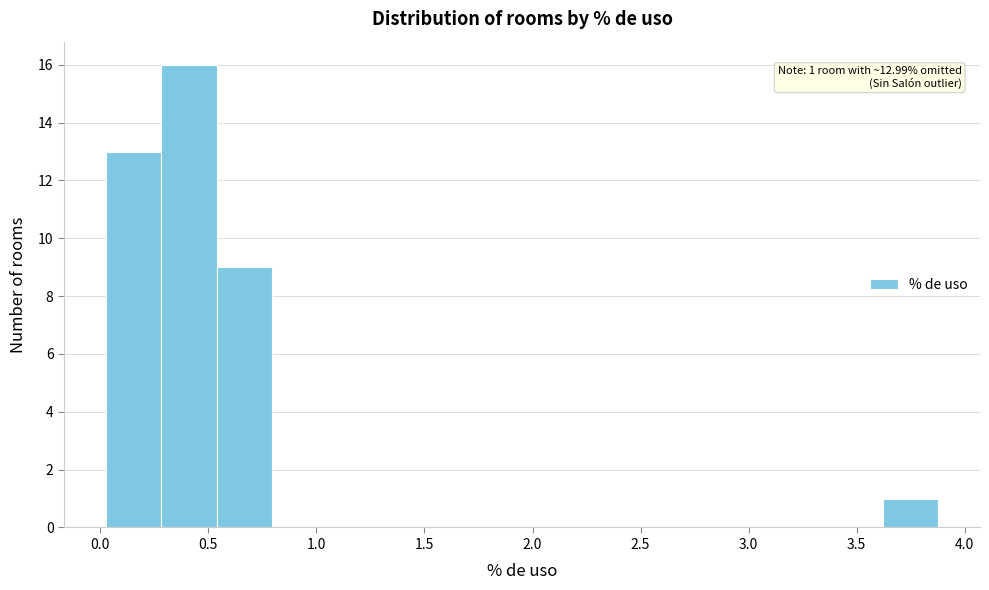

Over which range of the x-axis is the bar tallest?

0.30 to 0.55